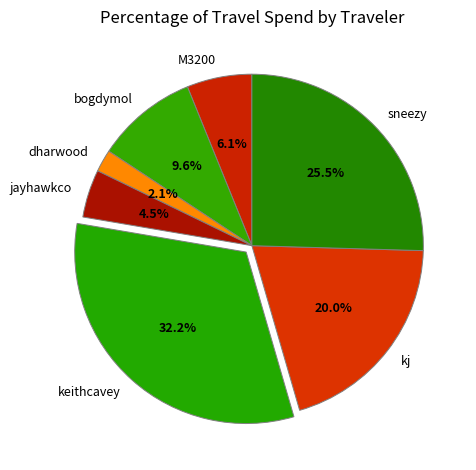

Does dharwood represent more than half of the total?

No